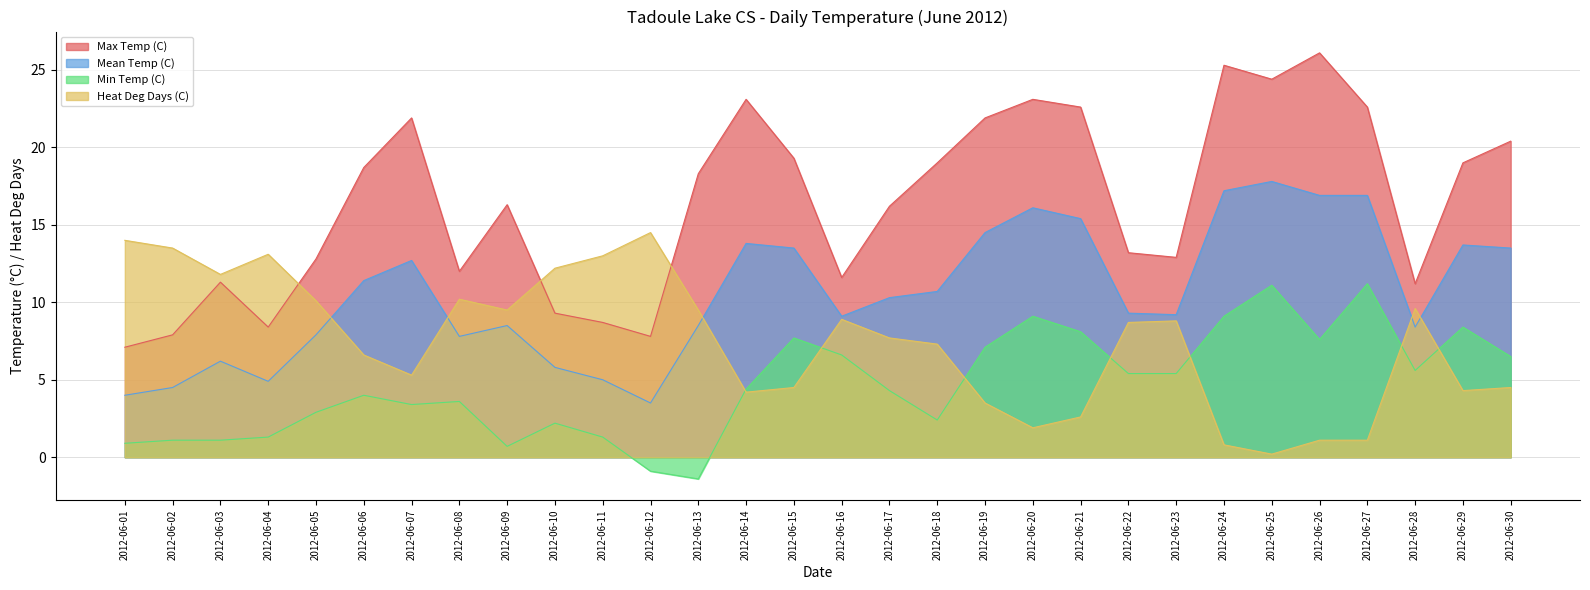

What is the difference between the Max Temp (C) values at 2012-06-13 and 2012-06-08?

6.3